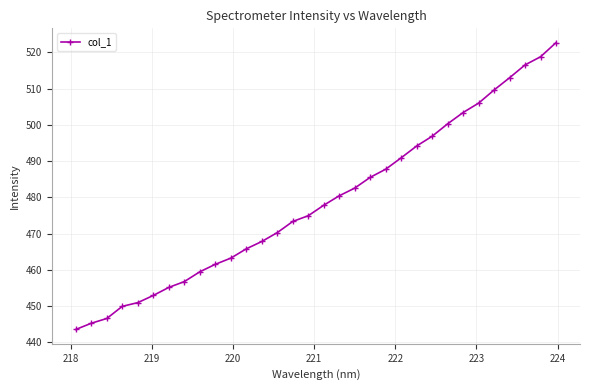

What is the value of the 9th point from the left?

459.5